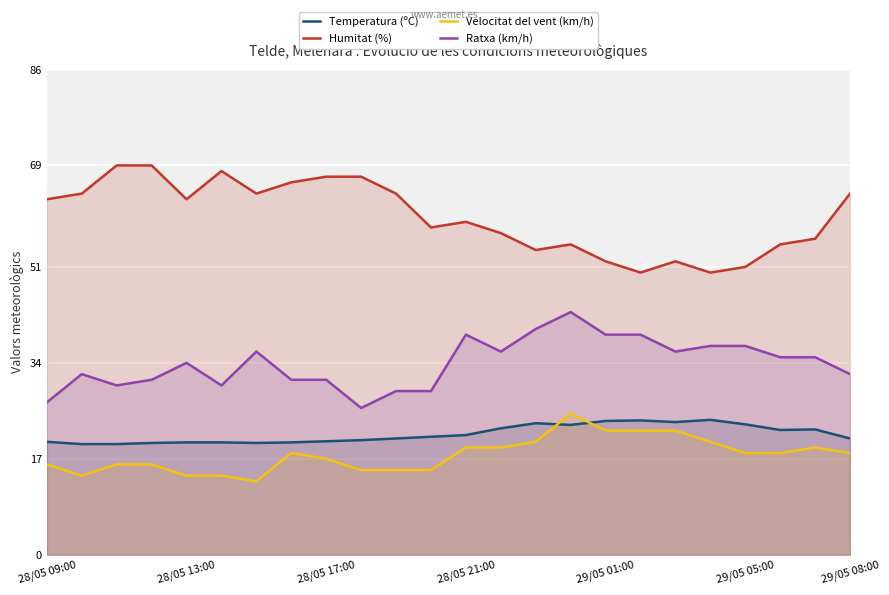

What is the smallest value displayed?

13.0